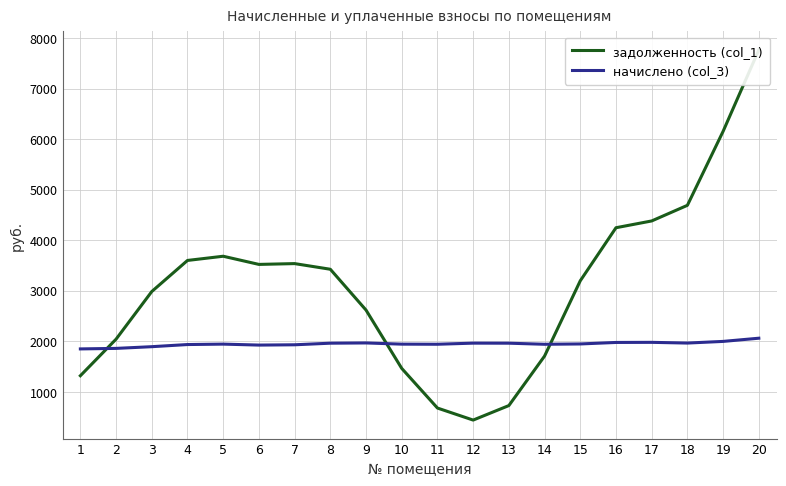

What are all the series names shown in the legend?

задолженность (col_1), начислено (col_3)